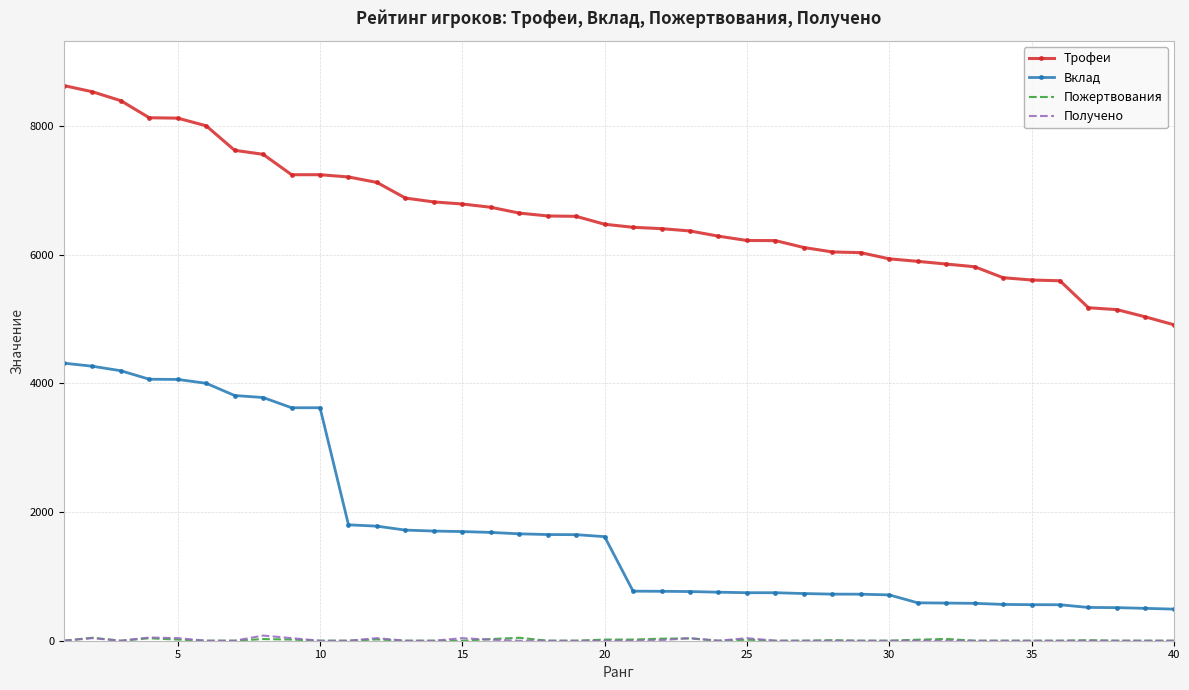

What is the highest value of the Трофеи series?

8626